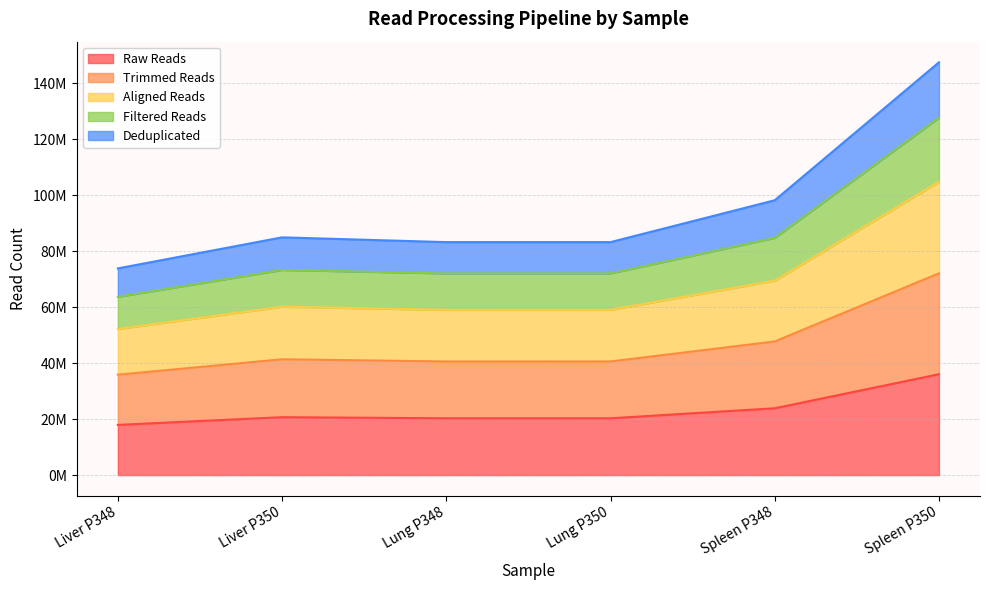

Which has a higher value, Spleen P348 or Liver P350?

Spleen P348